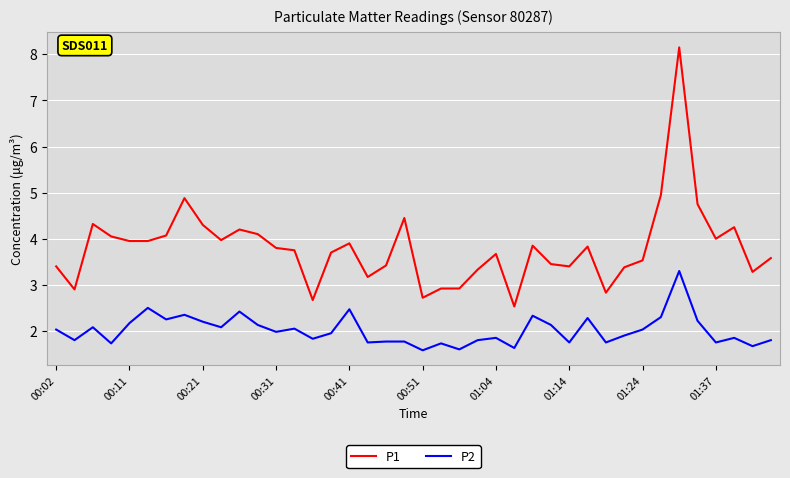

Which series has the widest spread of values?

P1